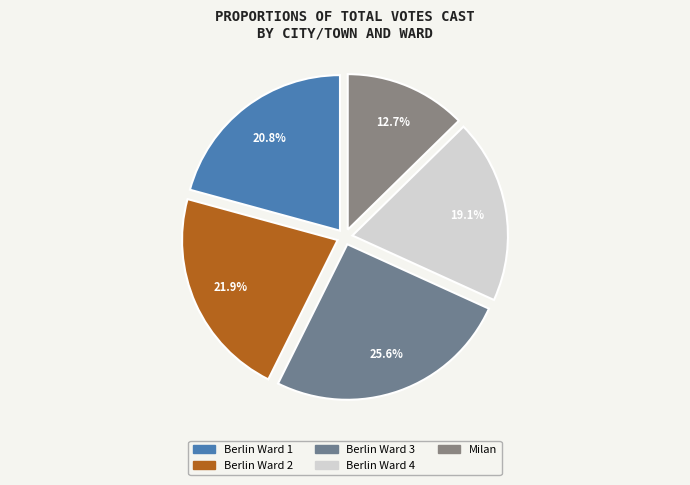

How many slices are in this pie chart?

5